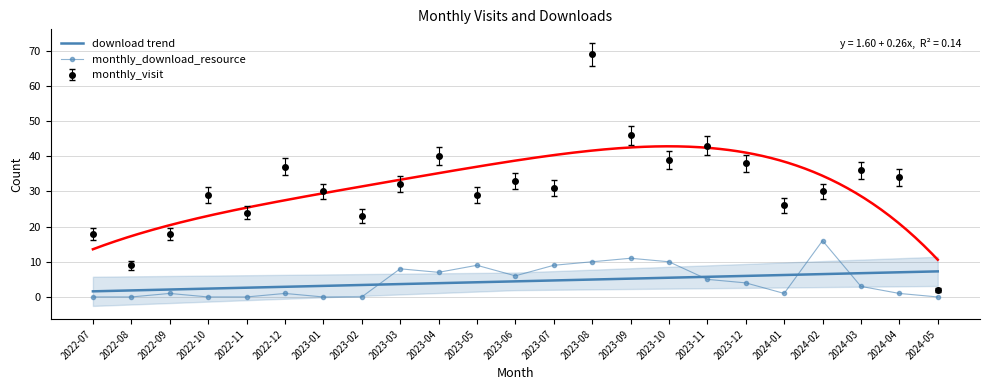

Reading left to right, extract all data points from this chart.

monthly_visit: 18	9	18	29	24	37	30	23	32	40	29	33	31	69	46	39	43	38	26	30	36	34	2
monthly_download_resource: 0	0	1	0	0	1	0	0	8	7	9	6	9	10	11	10	5	4	1	16	3	1	0